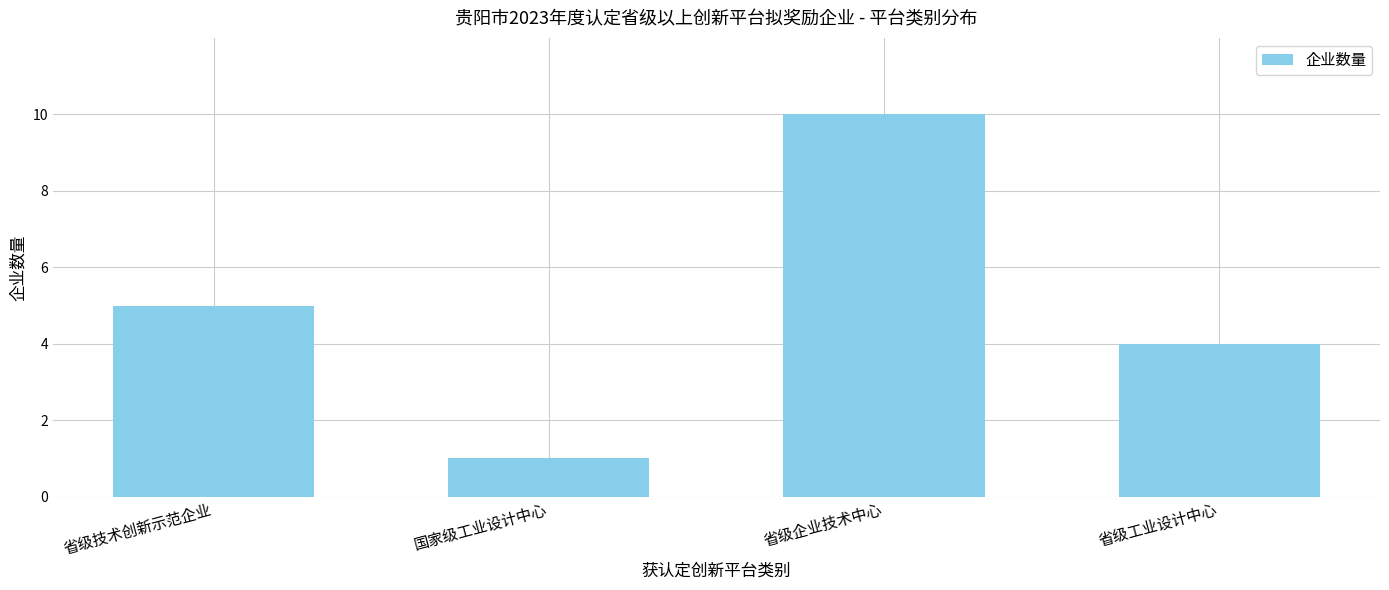

Which category has the highest value across all series?

省级企业技术中心